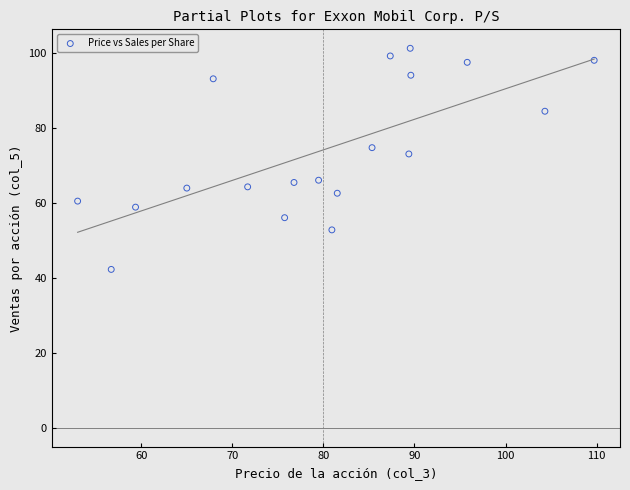

What is the range of X values (max minus min)?

56.7